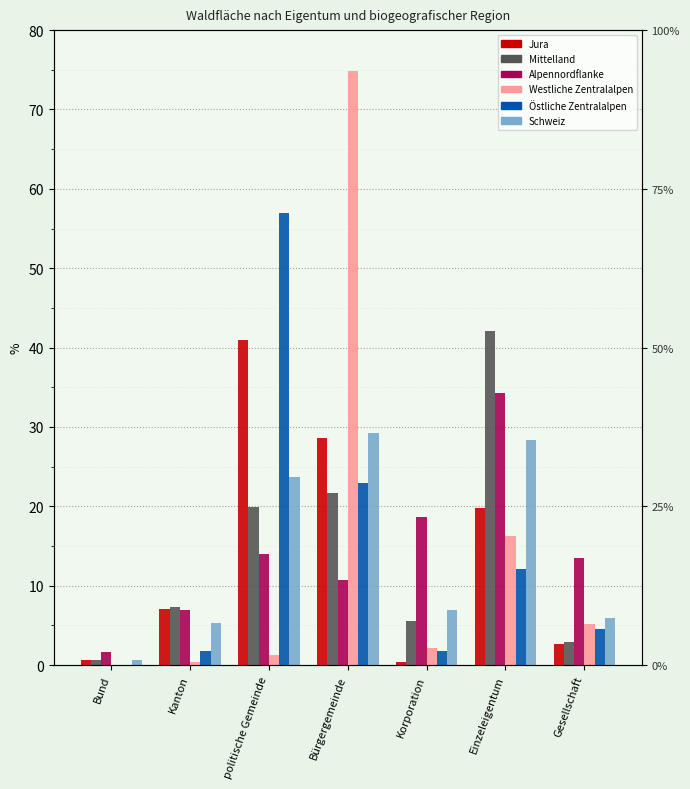

List the series in order of their peak value, highest first.

Westliche Zentralalpen, Östliche Zentralalpen, Mittelland, Jura, Alpennordflanke, Schweiz